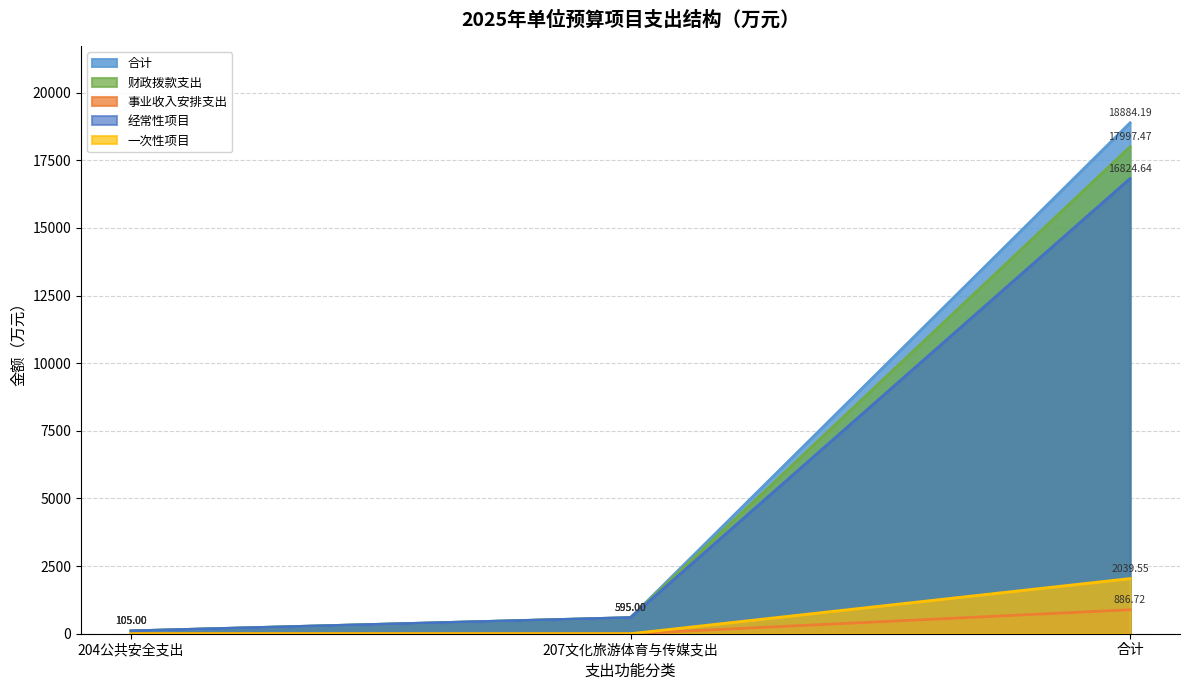

Read the 财政拨款支出 value at 207文化旅游体育与传媒支出.

595.0